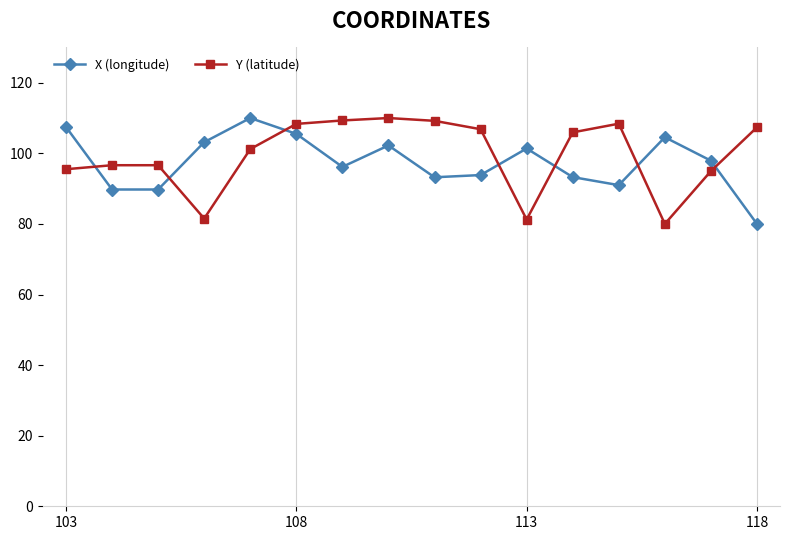

What is the value of the X (longitude) point at the 14th from the left?

104.6